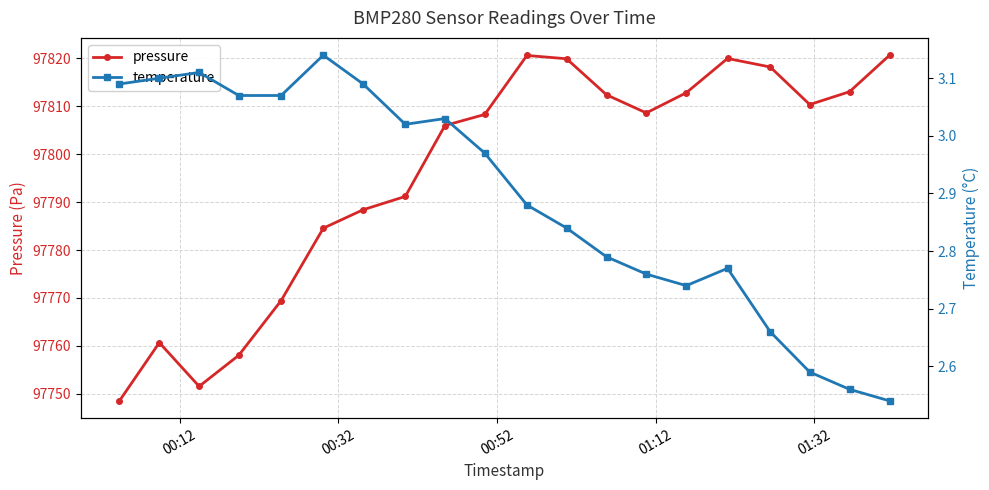

Which series has the largest range (max minus min)?

pressure